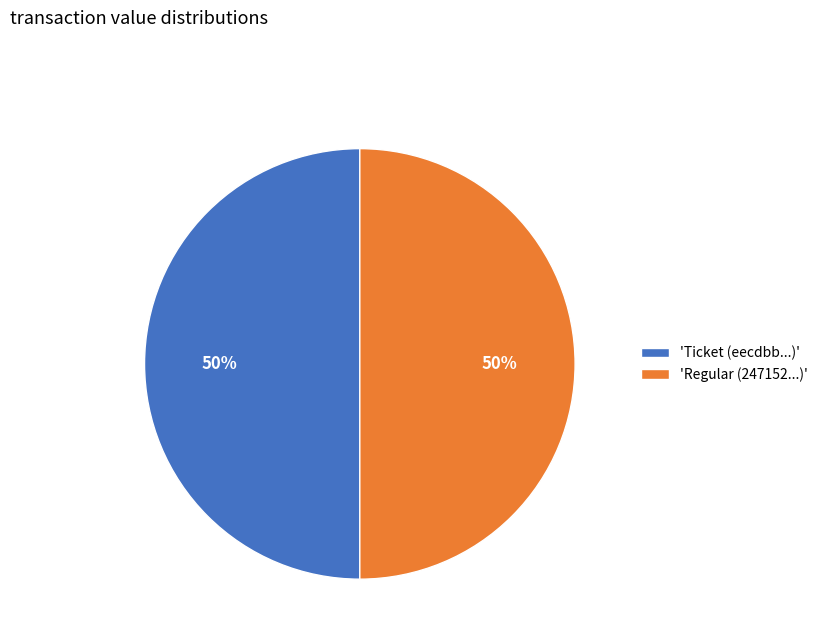

Combined, do 'Regular (247152...)' and 'Ticket (eecdbb...)' account for over 50%?

Yes